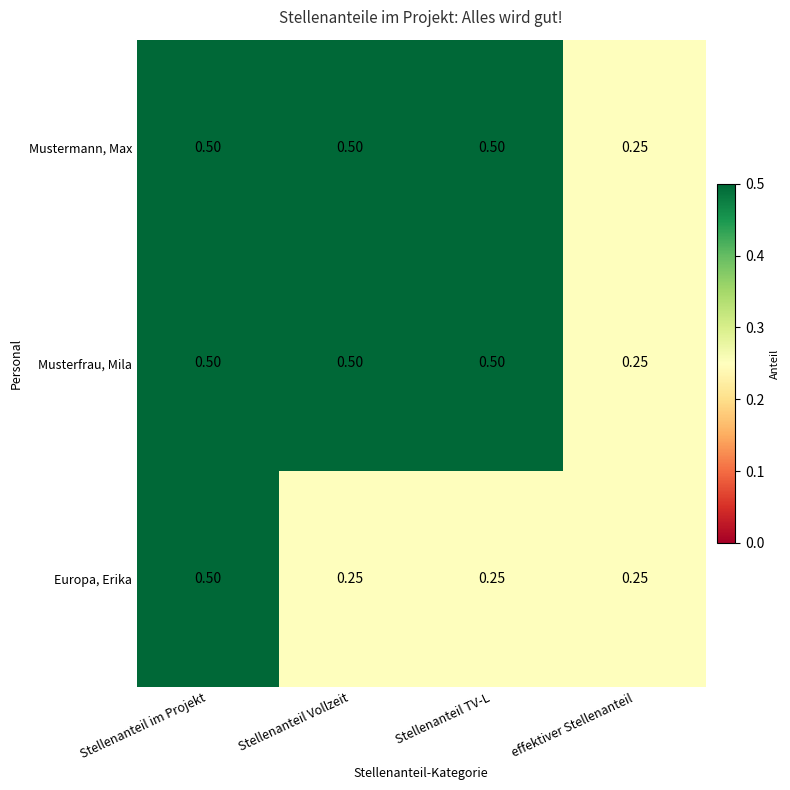

At which category is the sum across all series the highest?

Stellenanteil im Projekt